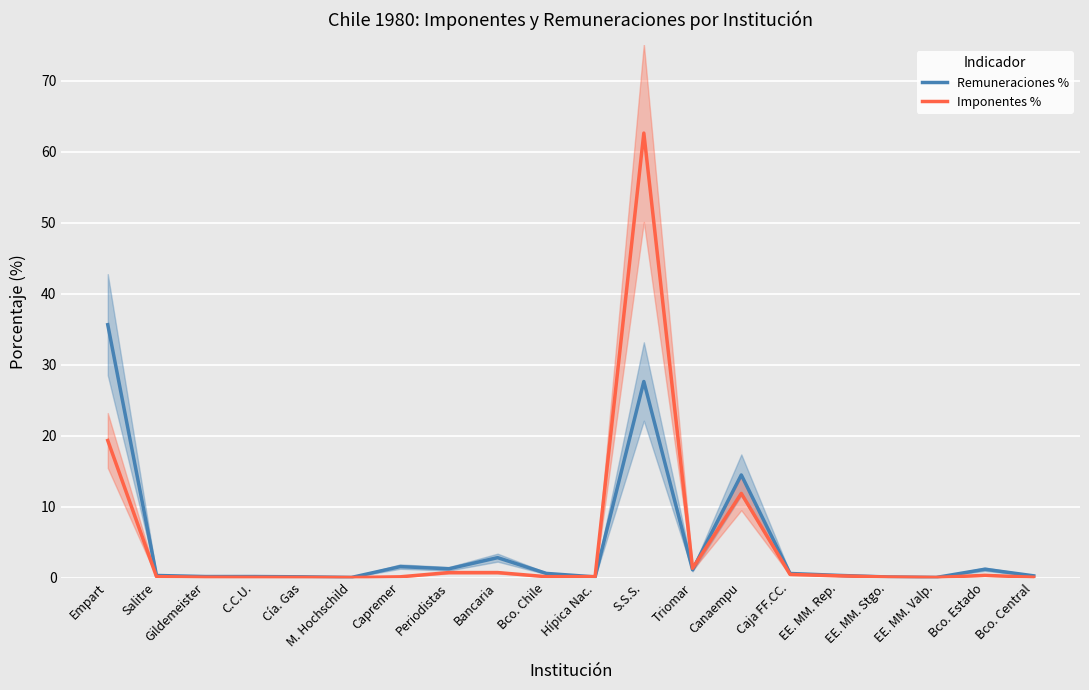

Is it true that Remuneraciones % equals 35.6 at Empart?

True